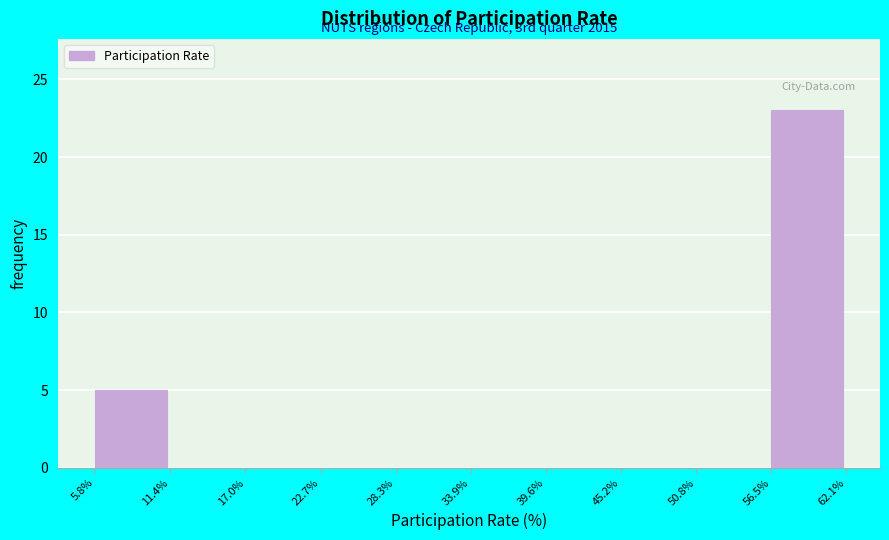

Over which range of the x-axis is the bar tallest?

56.5% to 62.1%